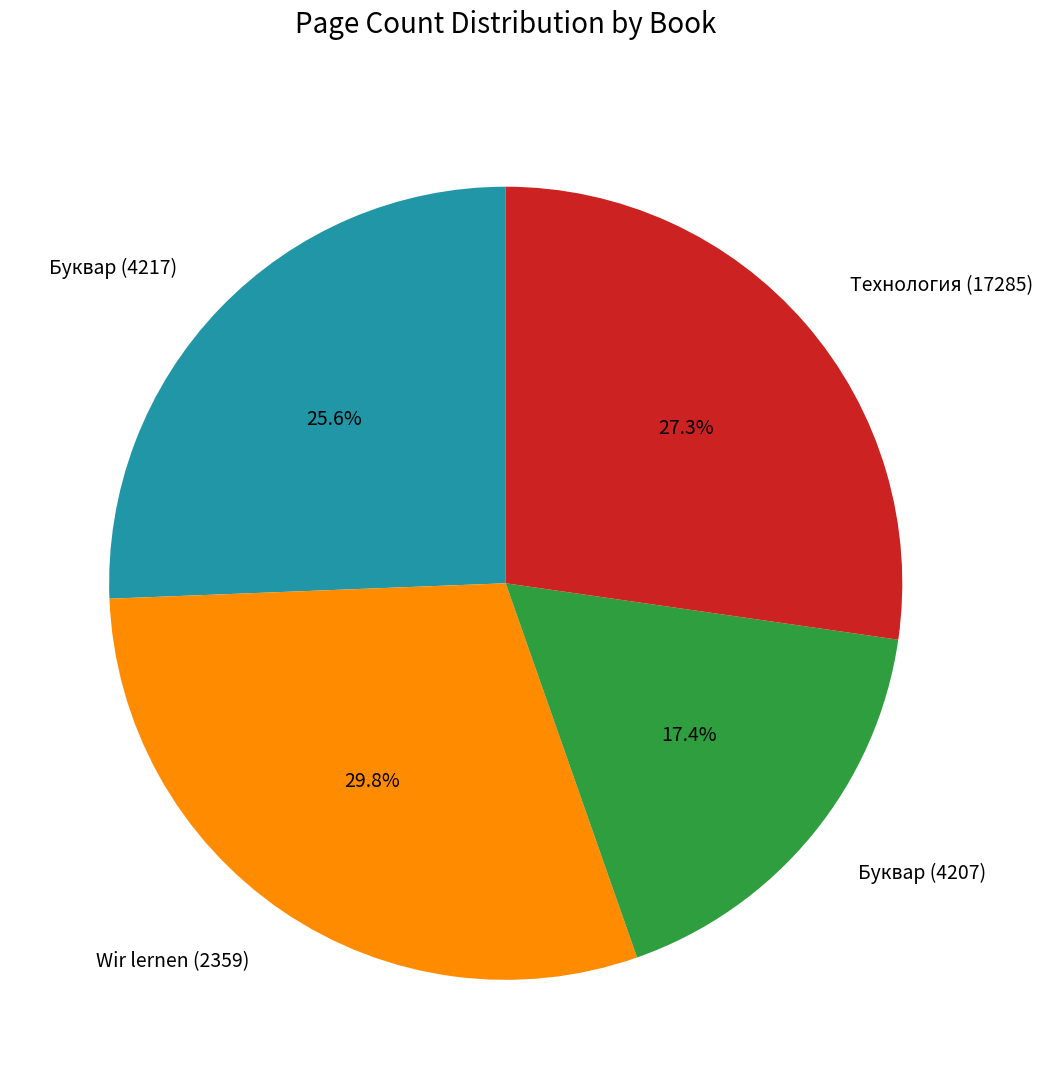

The Буквар (4217) slice represents 26% of the pie. True or false?

True